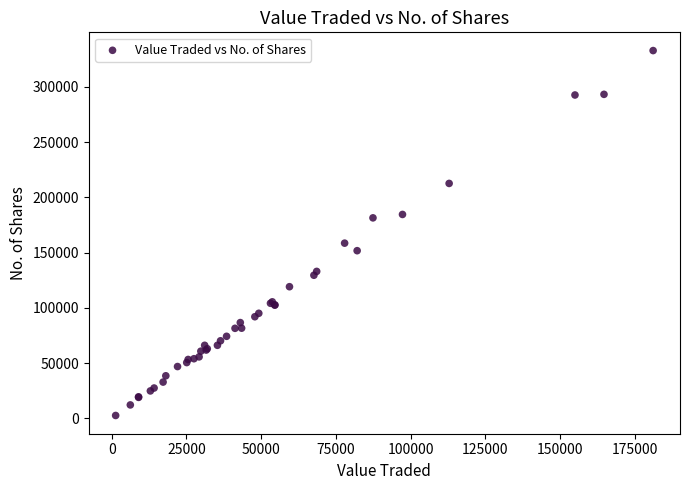

What Y value in the scatter plot is closest to 167756?

158589